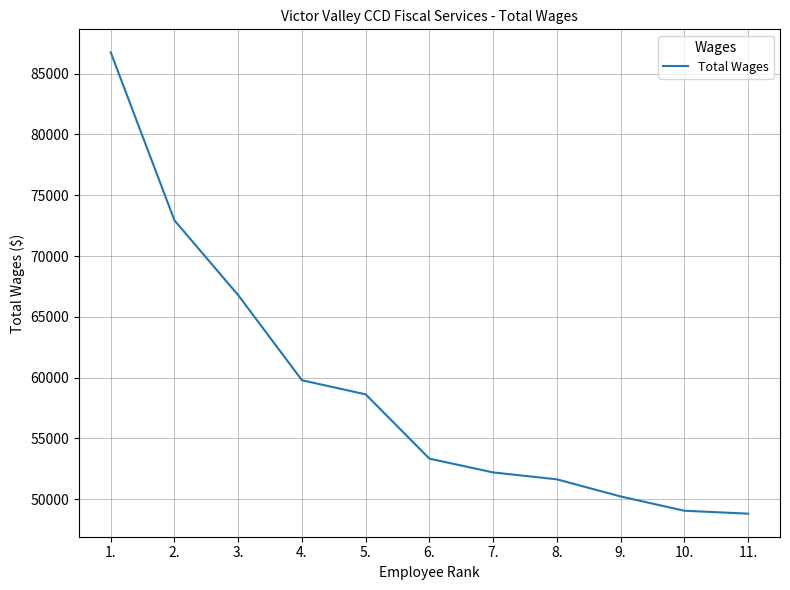

What value does the data have at 7., to the nearest 10?

52200